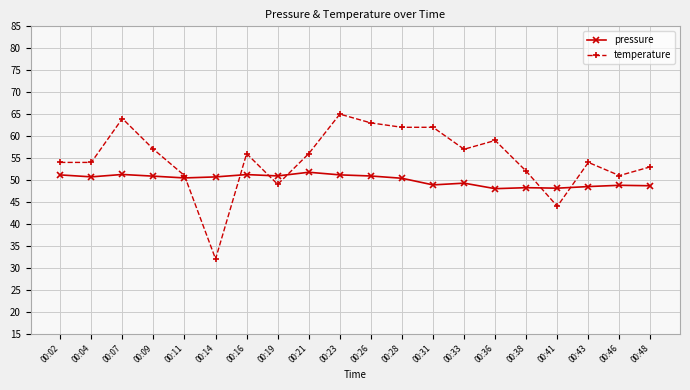

Does the chart have visible grid lines?

Yes